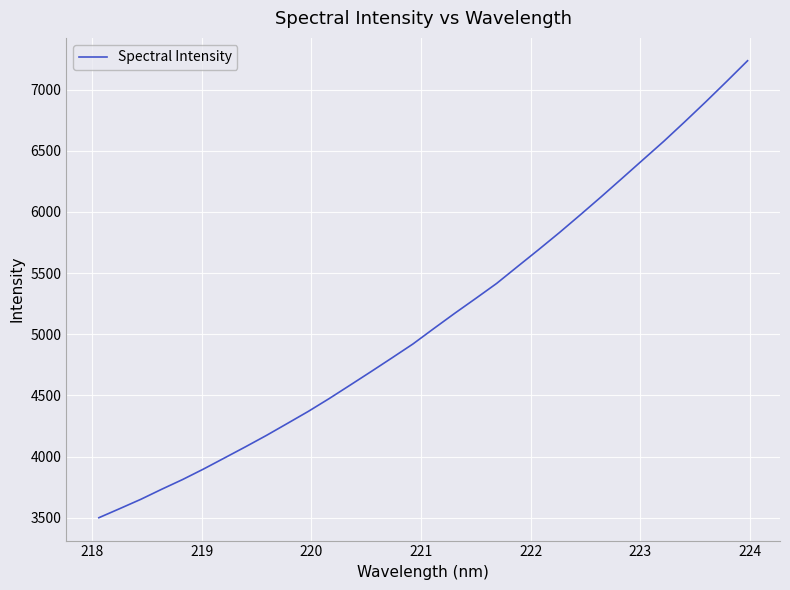

What is the difference between the maximum and minimum values?

3735.2